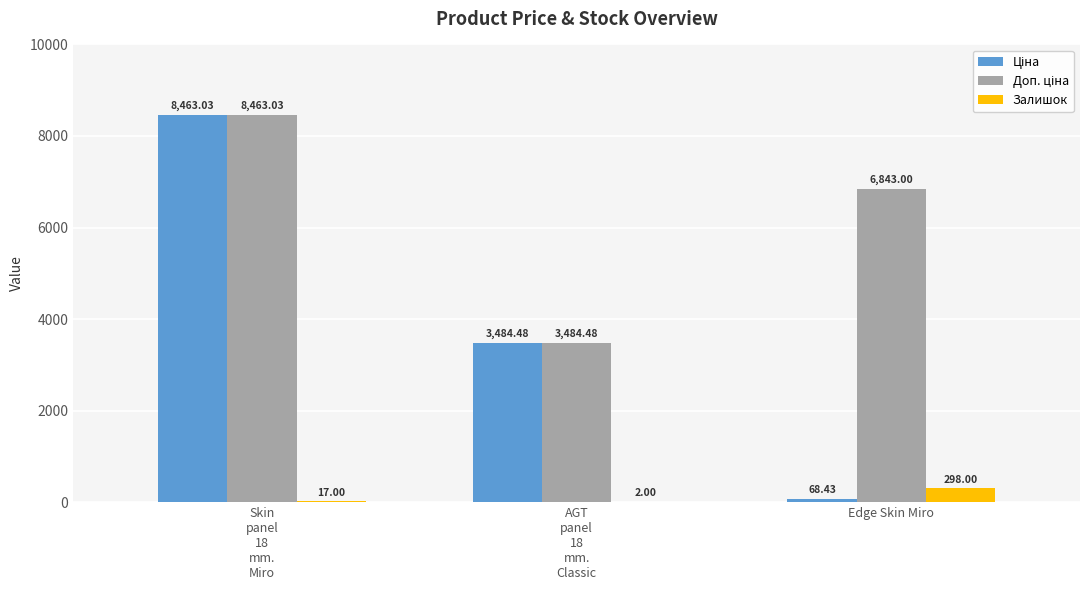

How many groups of bars are there?

3